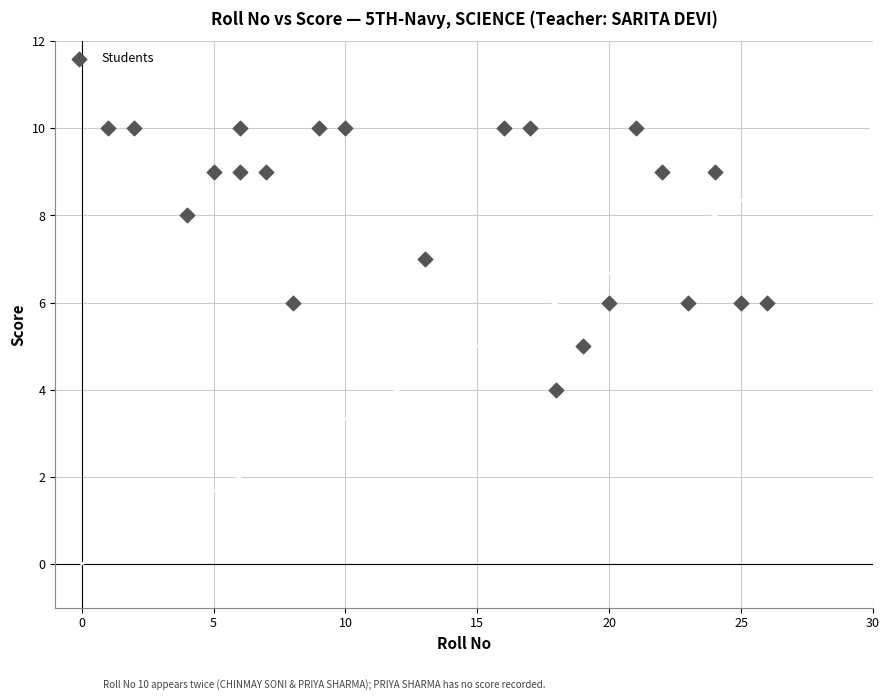

What is the range of X values (max minus min)?

25